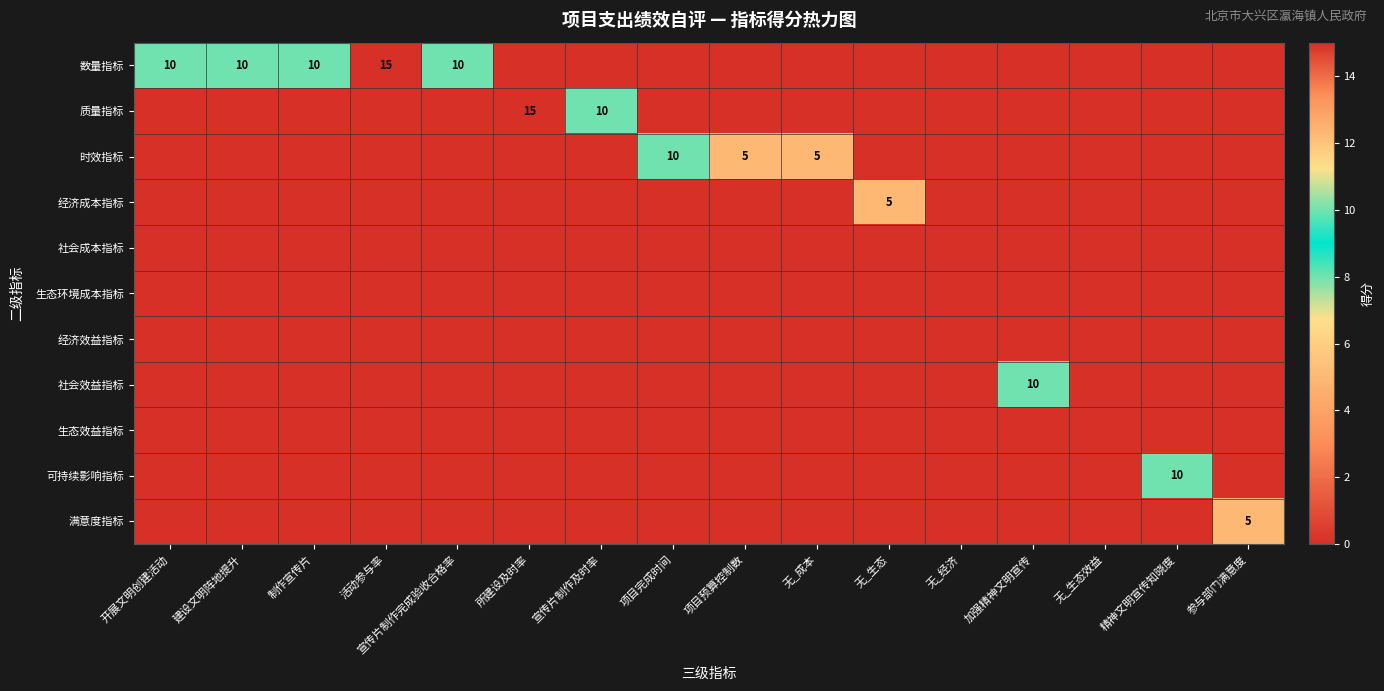

True or false: 质量指标 has a value of 14 at 宣传片制作及时率.

False